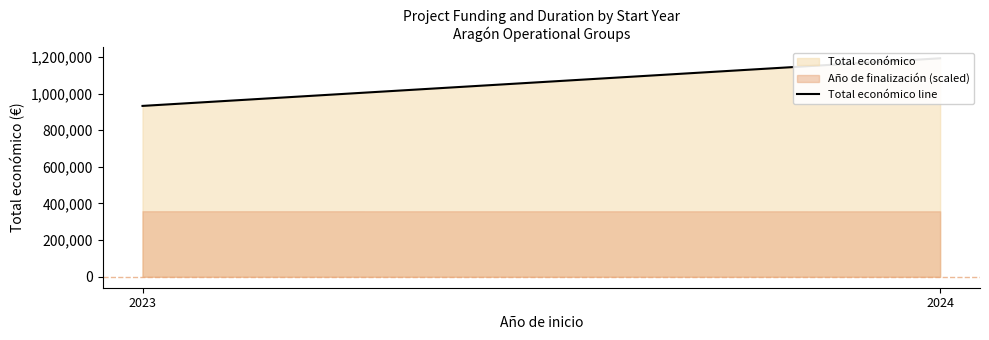

Rank the categories by value from lowest to highest.

2023, 2024